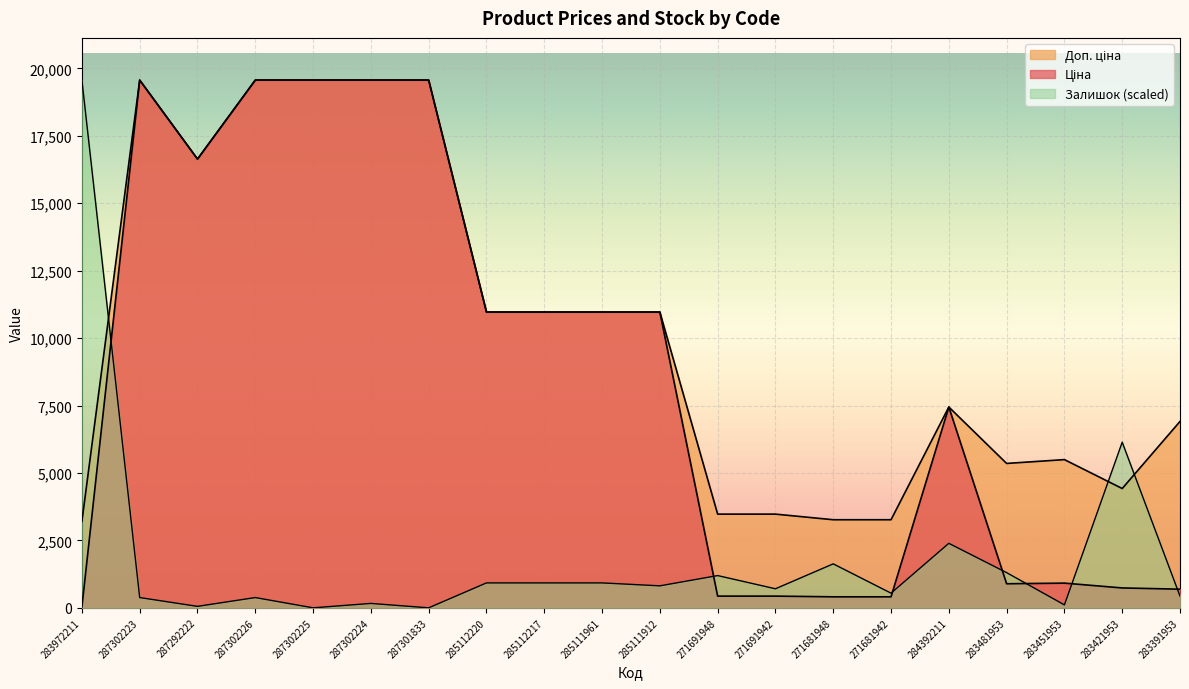

At which label does Доп. ціна first exceed 10964?

287302223